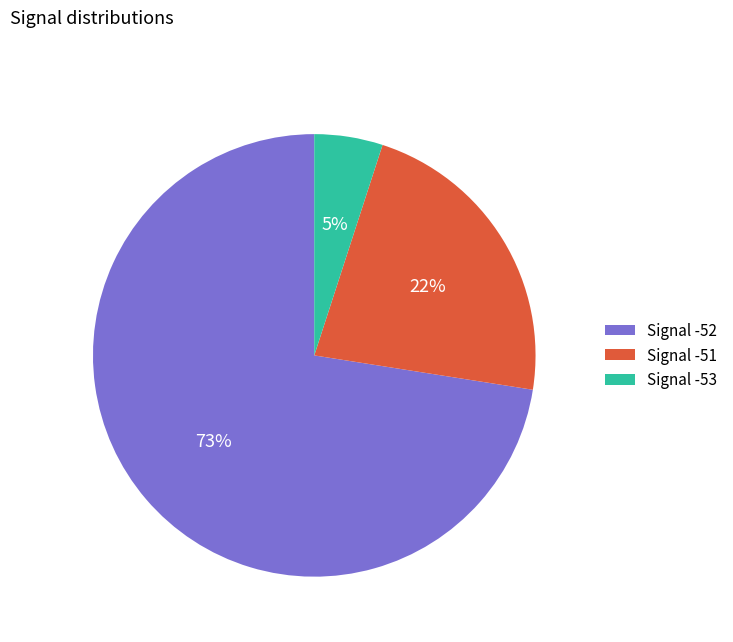

Between Signal -53 and Signal -52, which is larger?

Signal -52